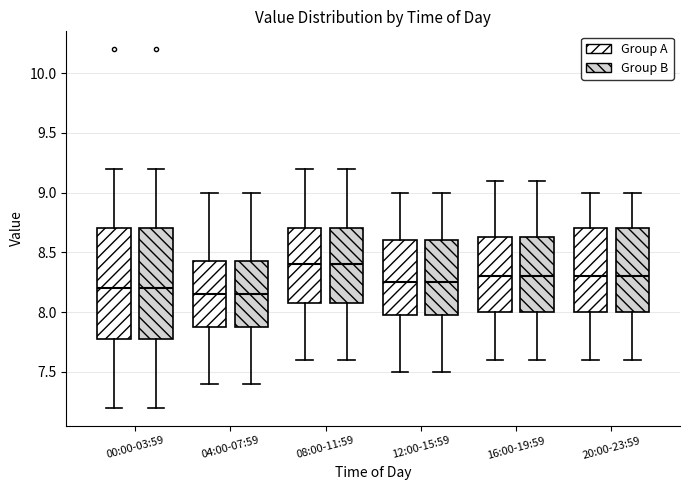

Reading left to right, read every box against the y-axis: the position of its median line, the range the box covers, and the ends of its whiskers. The values are not printed on the chart, so give them approximately, as read against the axis.

00:00-03:59 (Group A): median 8.20, box 7.80 to 8.70, whiskers 7.20 to 9.20
00:00-03:59 (Group B): median 8.20, box 7.80 to 8.70, whiskers 7.20 to 9.20
04:00-07:59 (Group A): median 8.15, box 7.90 to 8.45, whiskers 7.40 to 9.00
04:00-07:59 (Group B): median 8.15, box 7.90 to 8.45, whiskers 7.40 to 9.00
08:00-11:59 (Group A): median 8.40, box 8.10 to 8.70, whiskers 7.60 to 9.20
08:00-11:59 (Group B): median 8.40, box 8.10 to 8.70, whiskers 7.60 to 9.20
12:00-15:59 (Group A): median 8.25, box 8.00 to 8.60, whiskers 7.50 to 9.00
12:00-15:59 (Group B): median 8.25, box 8.00 to 8.60, whiskers 7.50 to 9.00
16:00-19:59 (Group A): median 8.30, box 8.00 to 8.65, whiskers 7.60 to 9.10
16:00-19:59 (Group B): median 8.30, box 8.00 to 8.65, whiskers 7.60 to 9.10
20:00-23:59 (Group A): median 8.30, box 8.00 to 8.70, whiskers 7.60 to 9.00
20:00-23:59 (Group B): median 8.30, box 8.00 to 8.70, whiskers 7.60 to 9.00